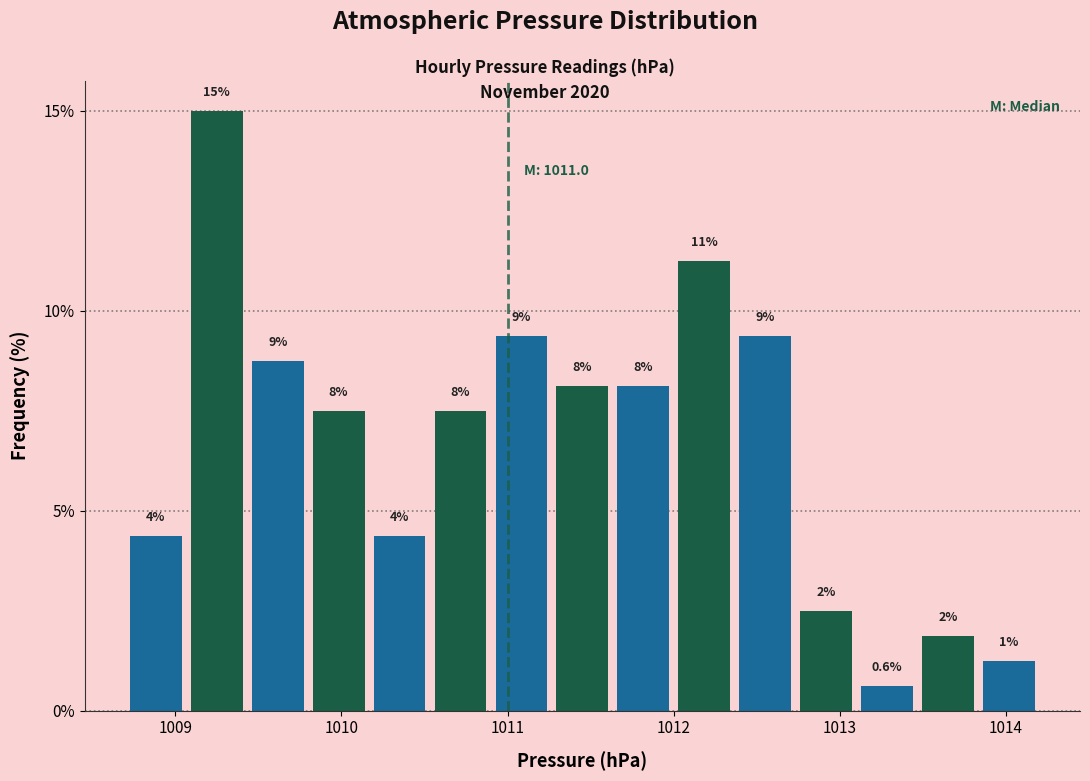

Around what value on the x-axis is the tallest bar? Give the approximate position of its centre, as read against the axis.

1009.3